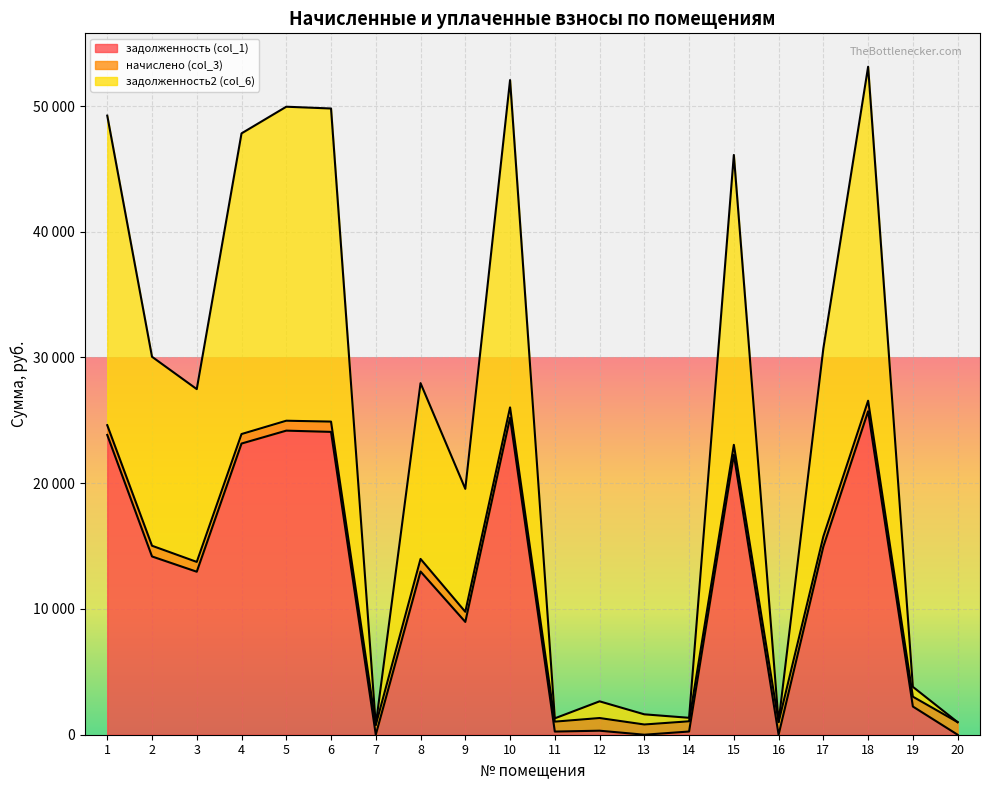

What is the difference between the maximum and minimum values in the задолженность2 (col_6) series?

52344.7